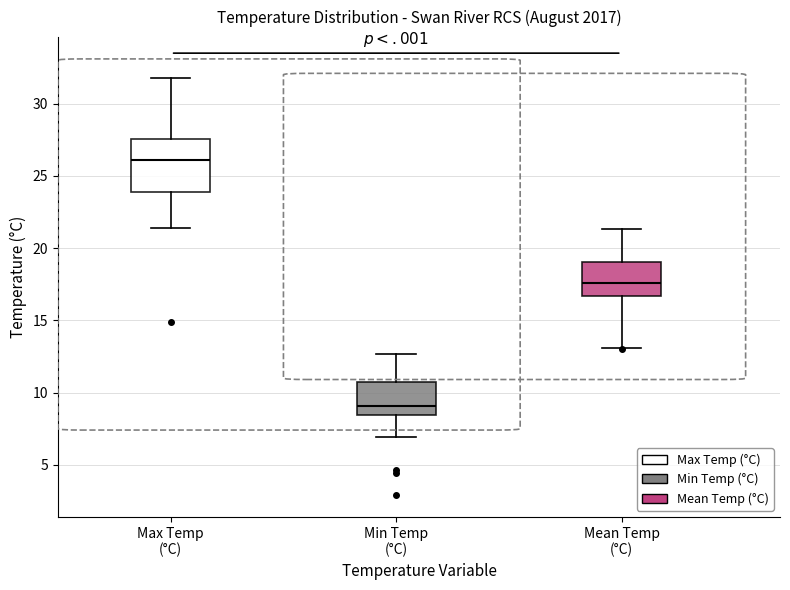

Which box is the tallest, from its lower edge to its upper edge?

Max Temp (°C)